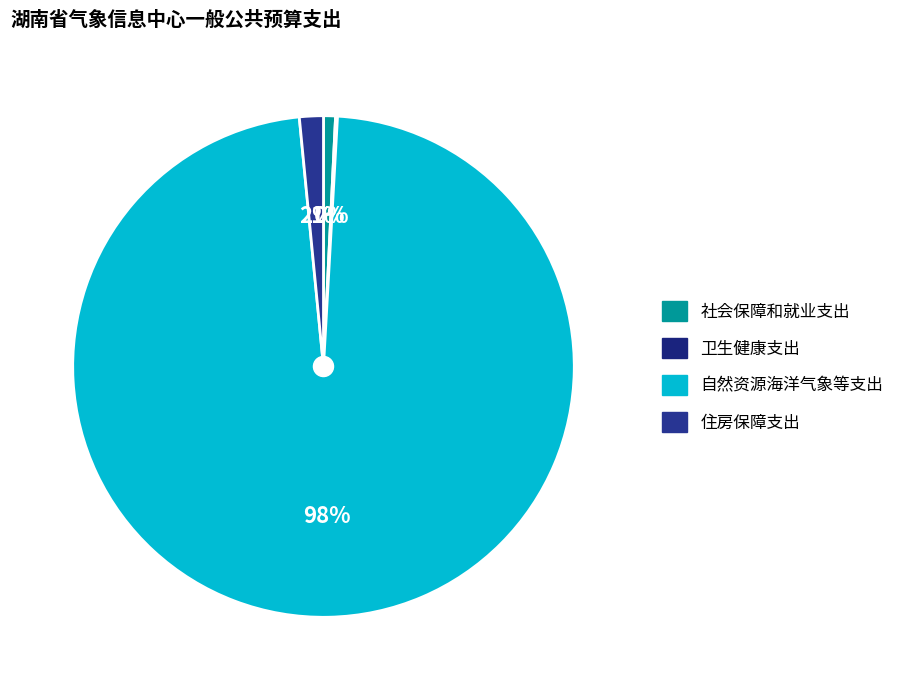

Do 卫生健康支出 and 住房保障支出 together represent more than half of the pie?

No